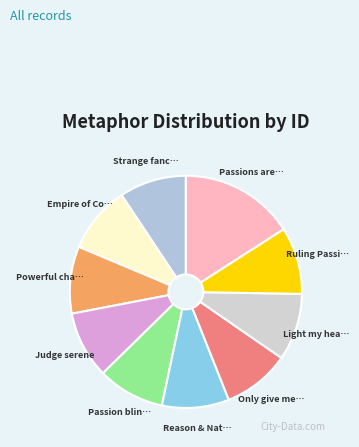

Count the number of slices in the pie.

10